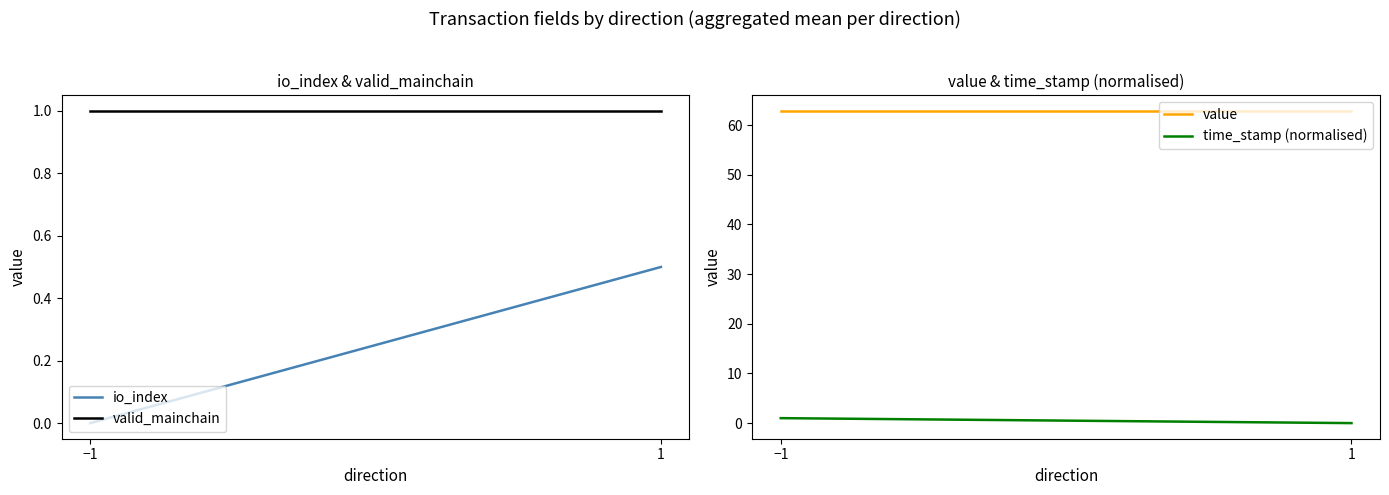

How many categories are shown in the chart?

2